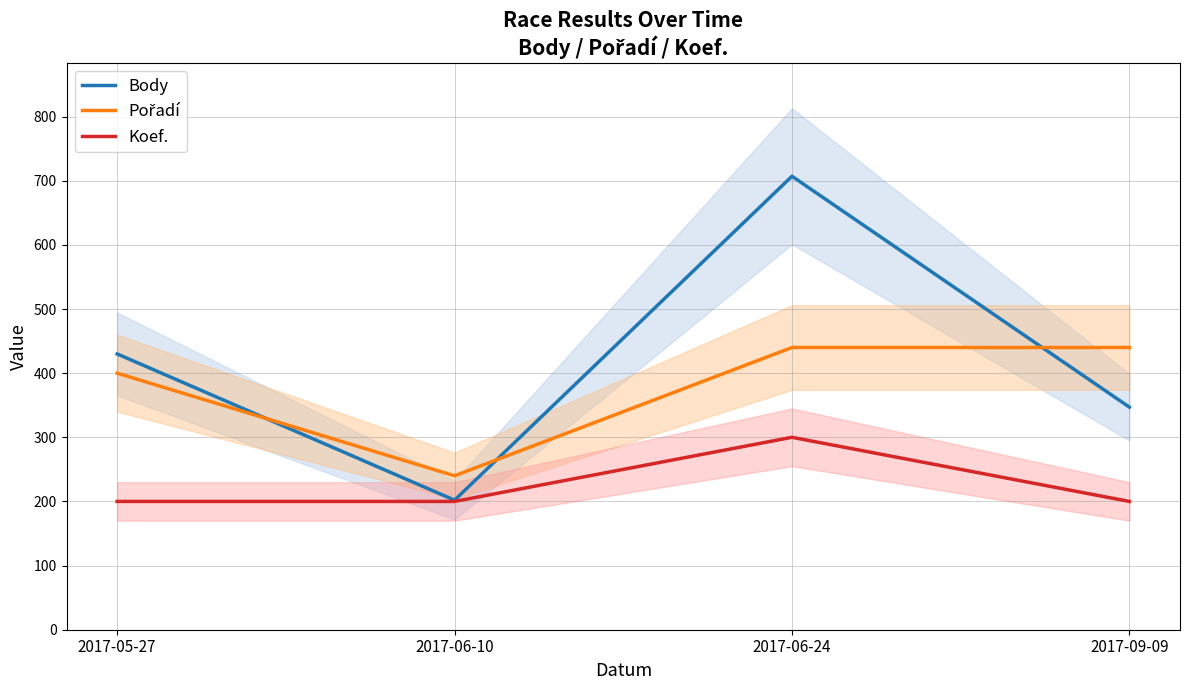

What is the difference between the maximum and minimum values in the Body series?

505